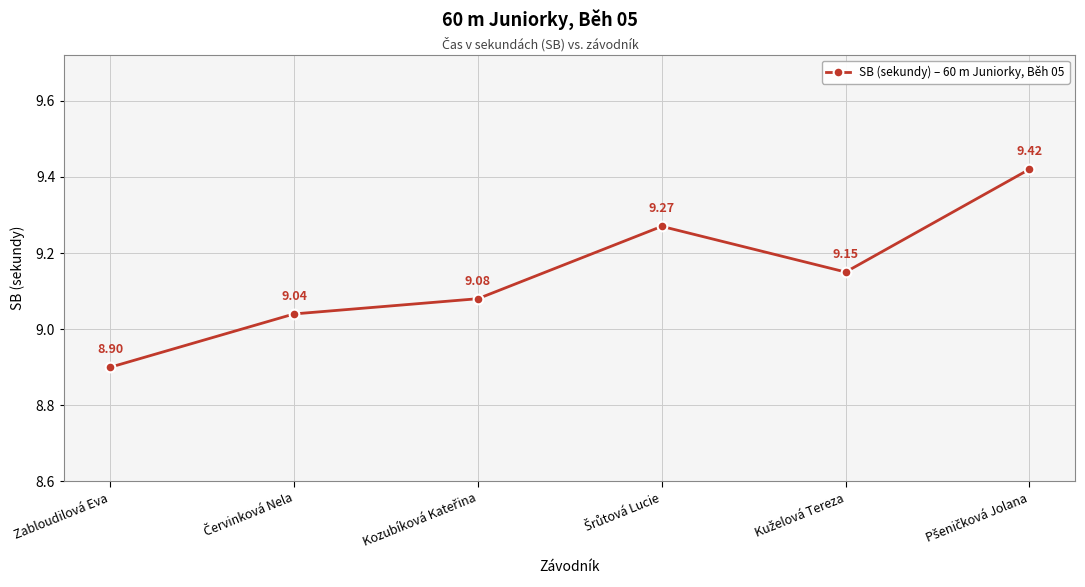

Count the number of categories in the chart.

6